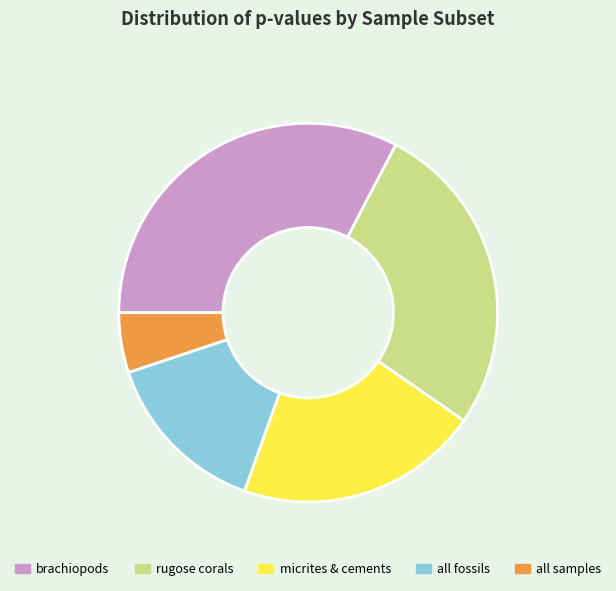

Combined, do all fossils and all samples account for over 50%?

No